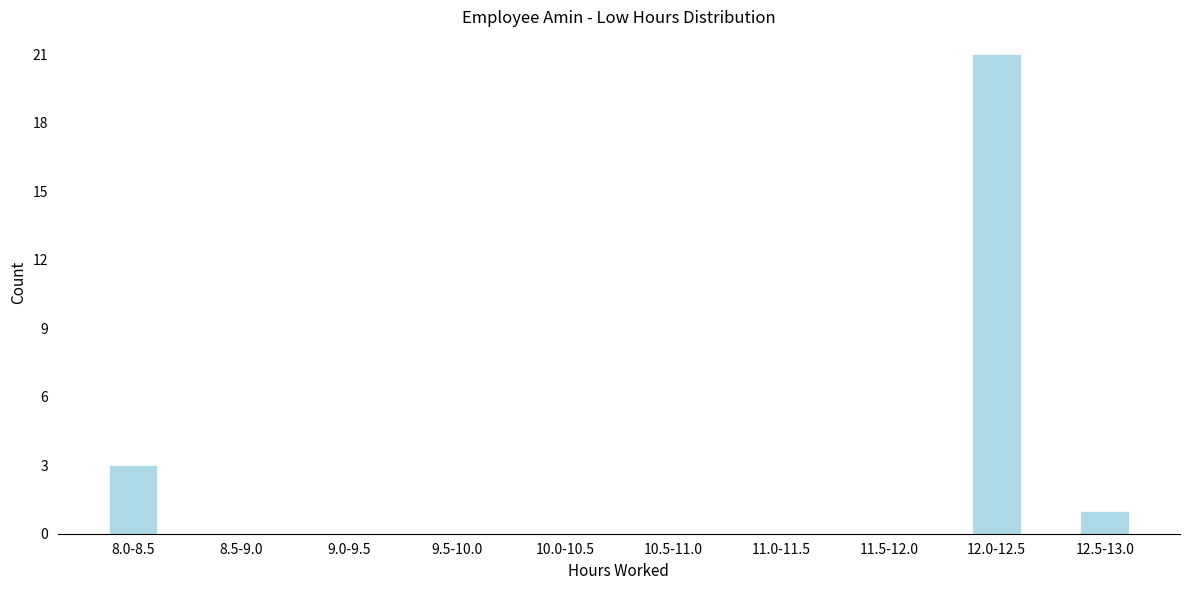

Reading left to right, transcribe all the data shown in this chart.

8.0-8.5=3	8.5-9.0=0	9.0-9.5=0	9.5-10.0=0	10.0-10.5=0	10.5-11.0=0	11.0-11.5=0	11.5-12.0=0	12.0-12.5=21	12.5-13.0=1